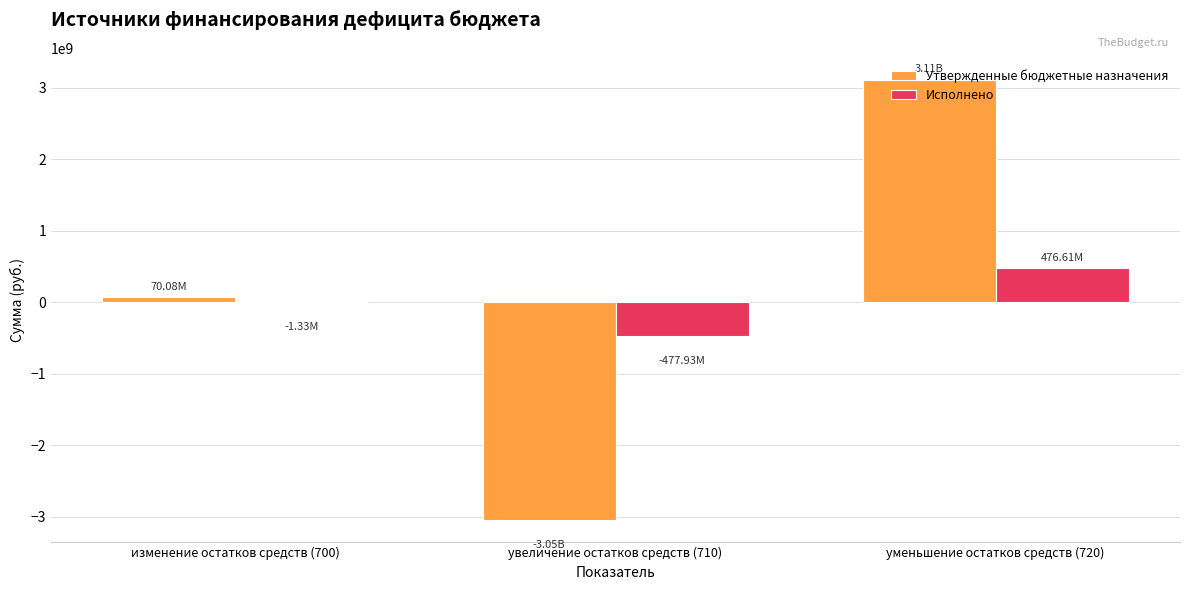

Which series changed the most between увеличение остатков средств (710) and уменьшение остатков средств (720)?

Утвержденные бюджетные назначения